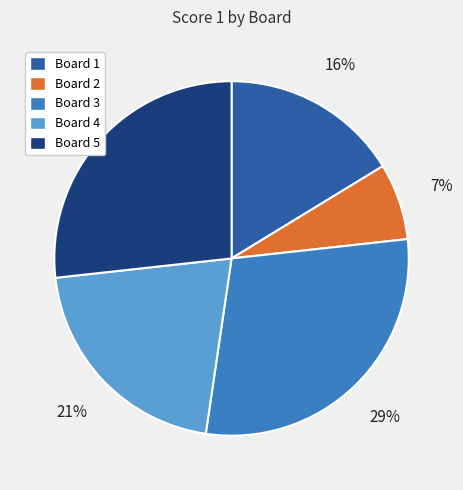

Do Board 3 and Board 2 together represent more than half of the pie?

No